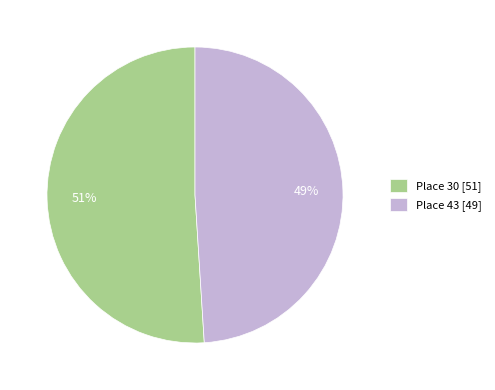

Count the number of slices in the pie.

2